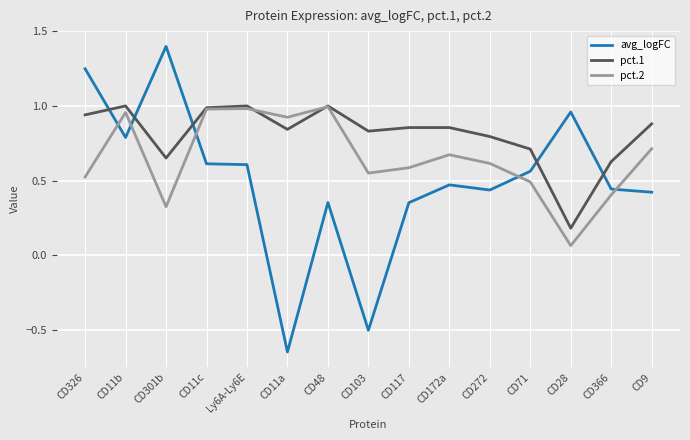

How many distinct data groups are displayed?

3